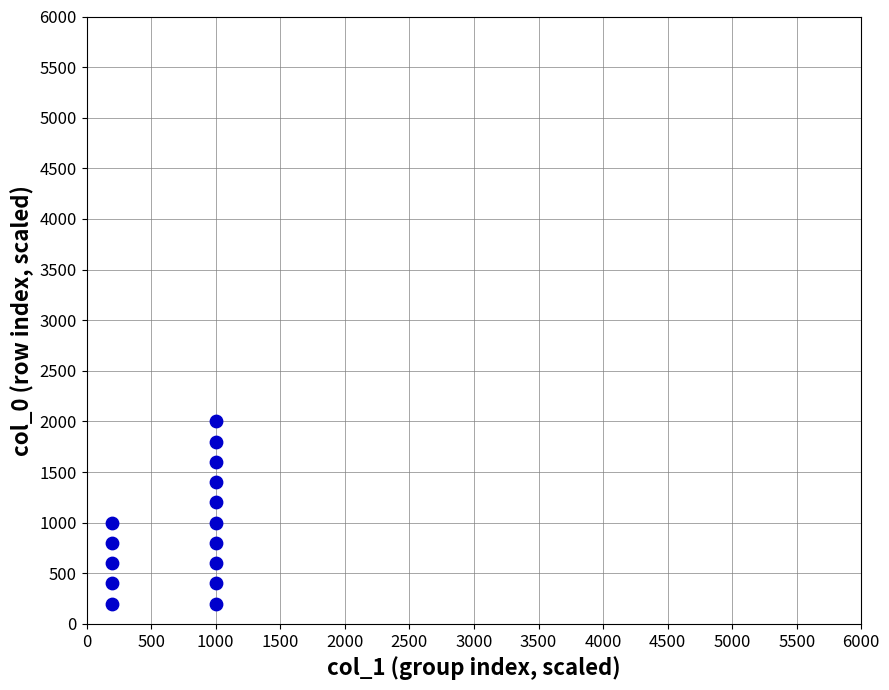

What is the range of X values (max minus min)?

800